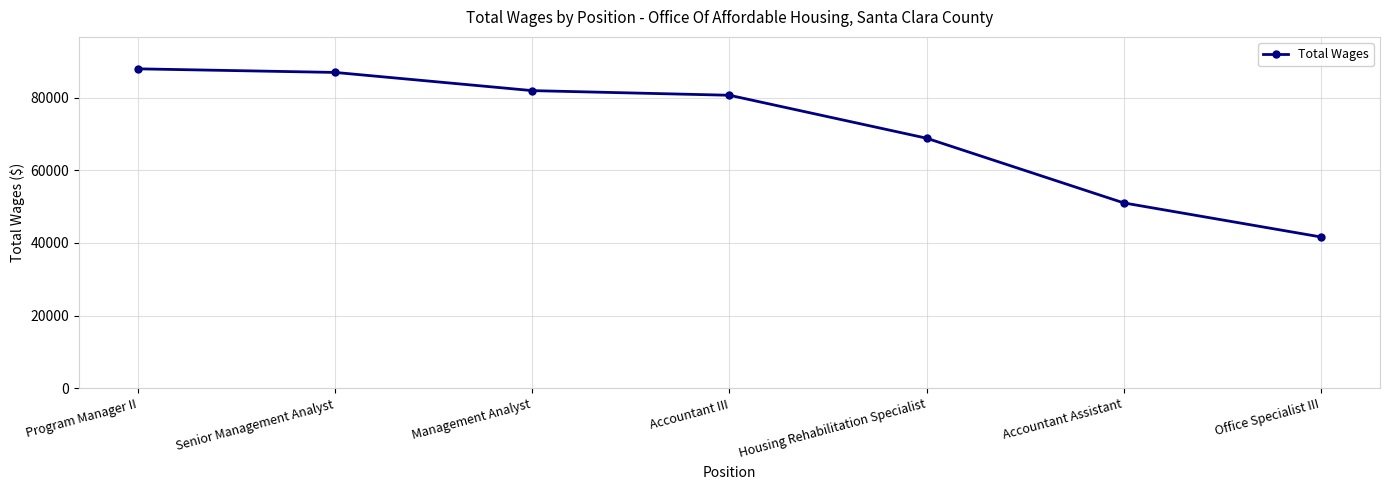

What is the label of the 4th point from the right?

Accountant III